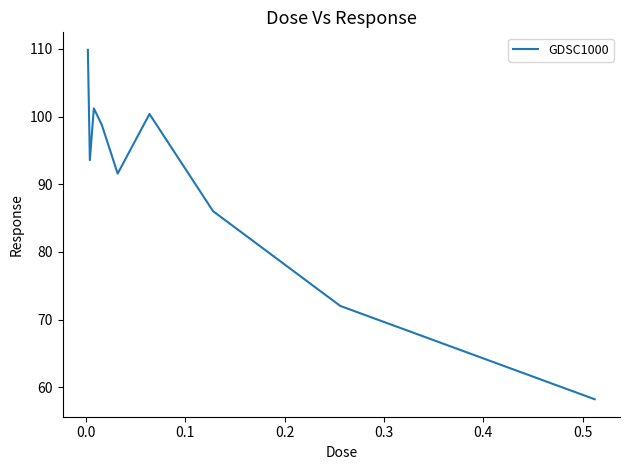

What is the minimum value shown in the chart?

58.2